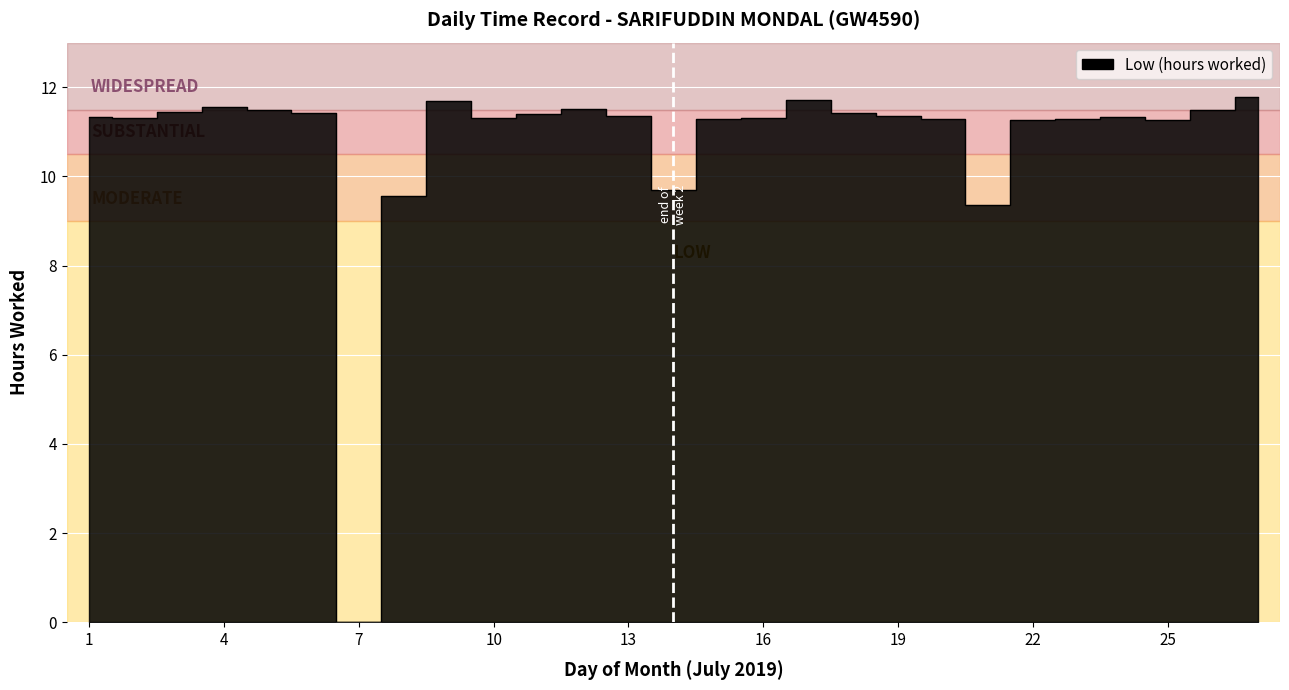

Does the chart display data point markers on the line(s)?

No